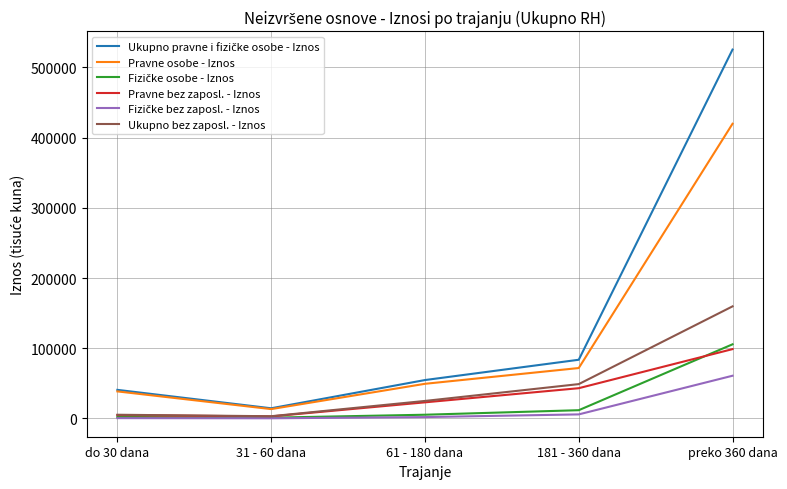

What is the minimum value for Pravne osobe - Iznos?

13360.5